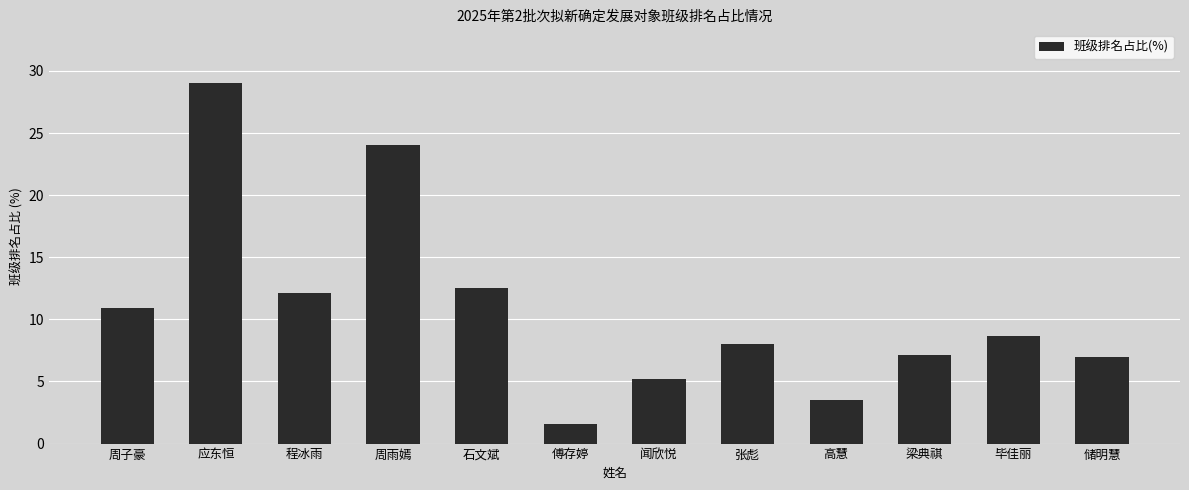

Which label corresponds to the largest value in the chart?

应东恒